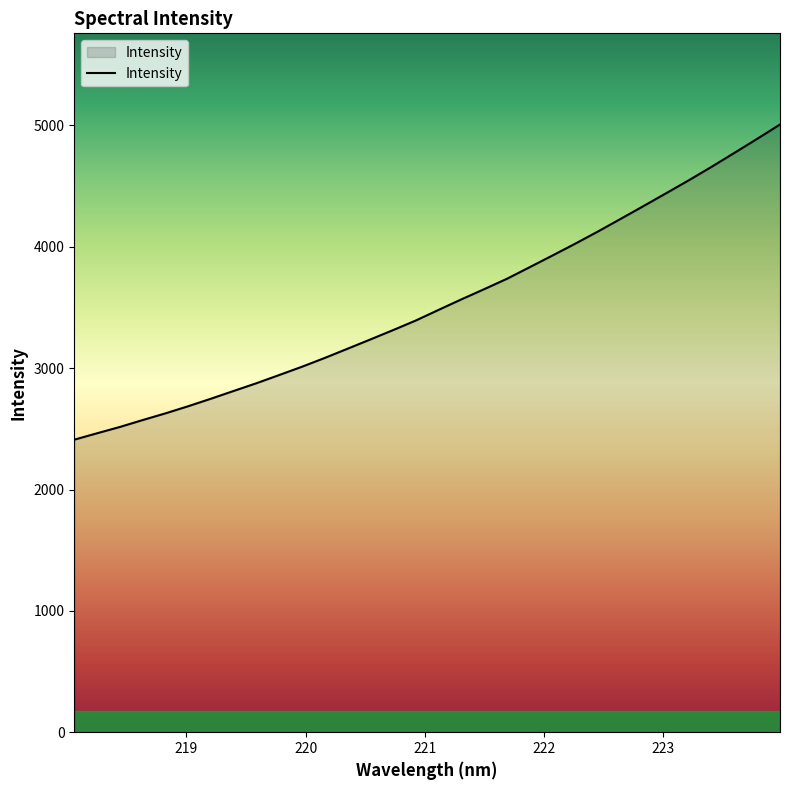

Does the chart have visible grid lines?

No